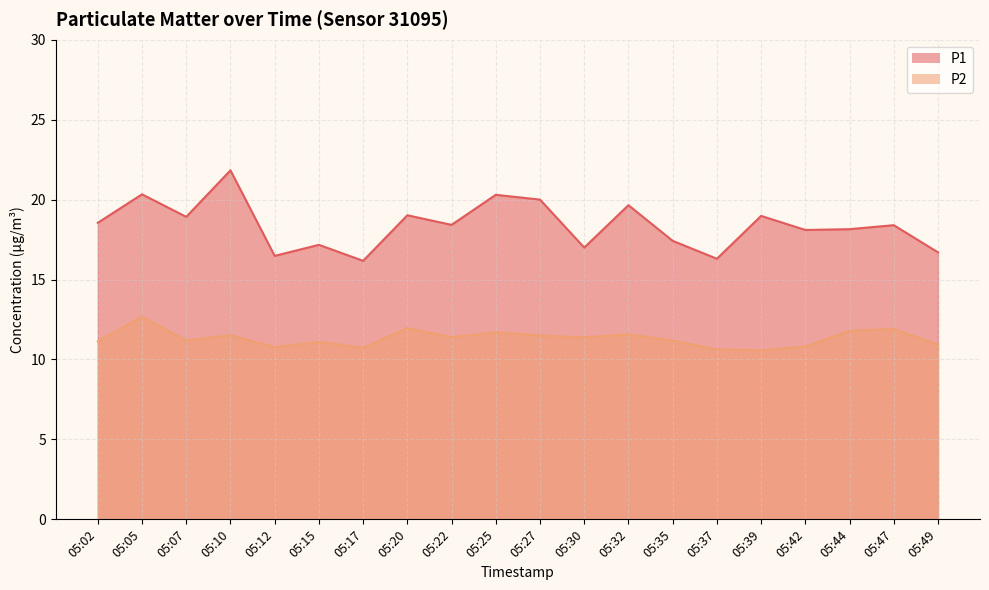

List the labels in order of P1 value, largest first.

05:10, 05:05, 05:25, 05:27, 05:32, 05:20, 05:39, 05:07, 05:02, 05:22, 05:47, 05:44, 05:42, 05:35, 05:15, 05:30, 05:49, 05:12, 05:37, 05:17